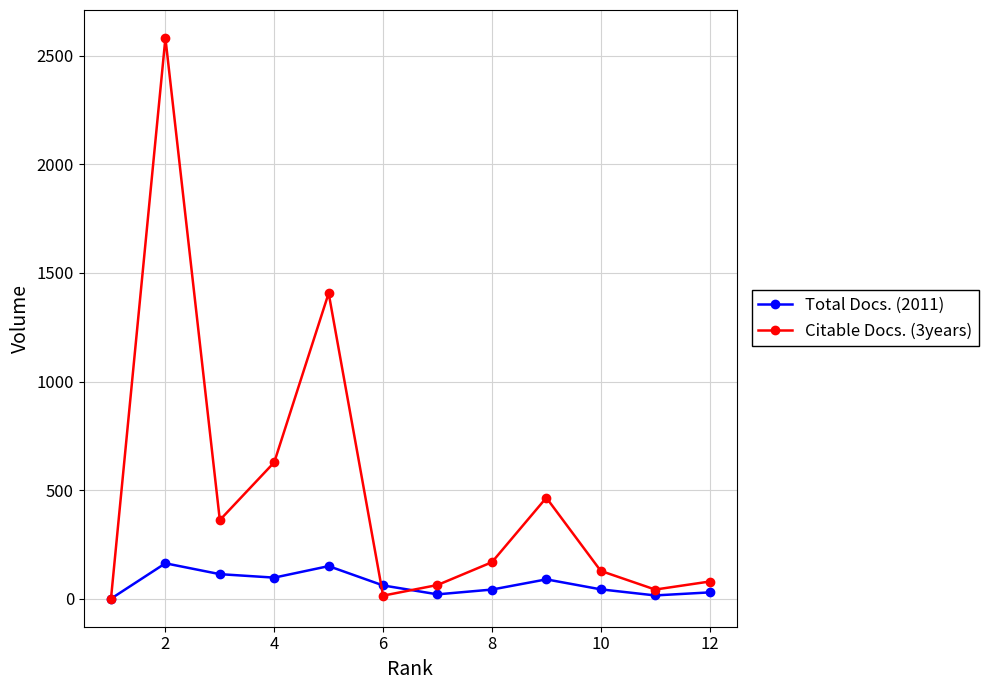

Which series has the largest range (max minus min)?

Citable Docs. (3years)